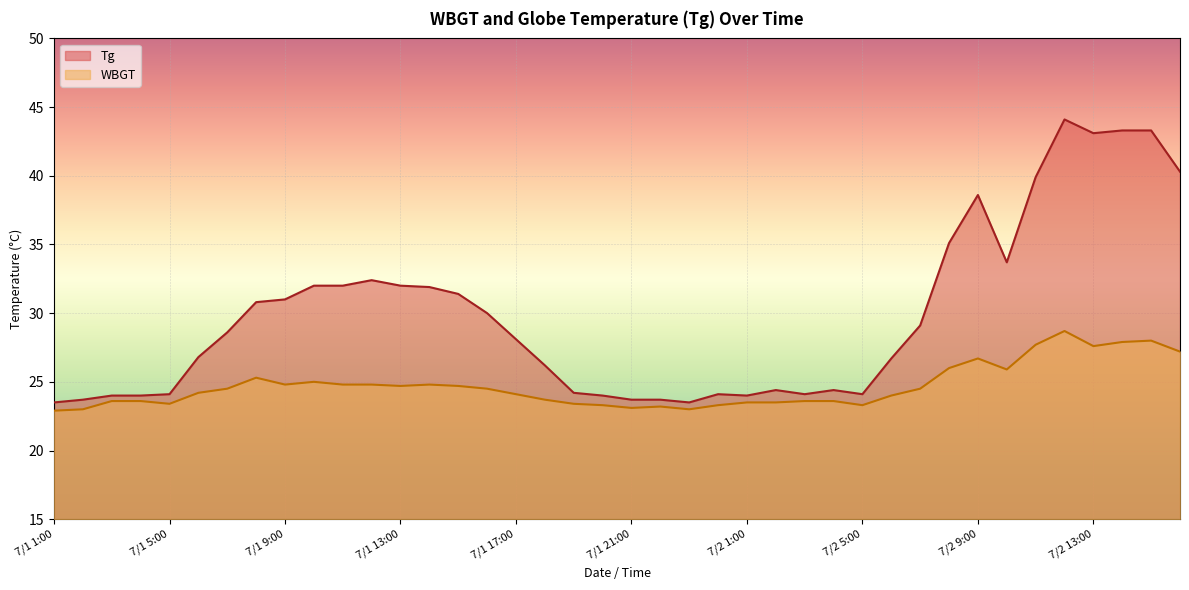

True or false: WBGT has more than 2 interior local peaks.

True